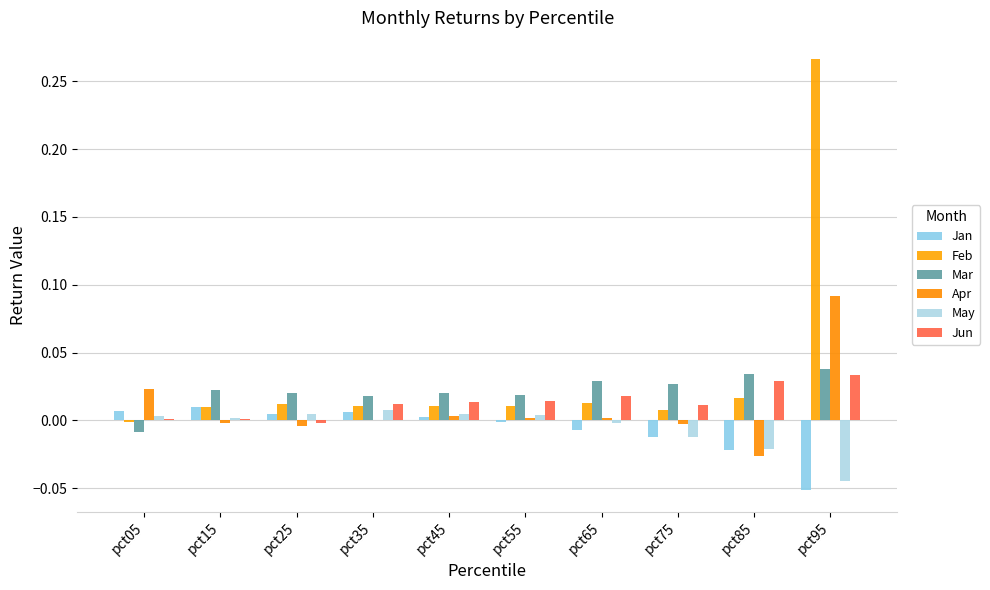

Is the value of Mar at pct95 greater than the value of May at pct25?

Yes